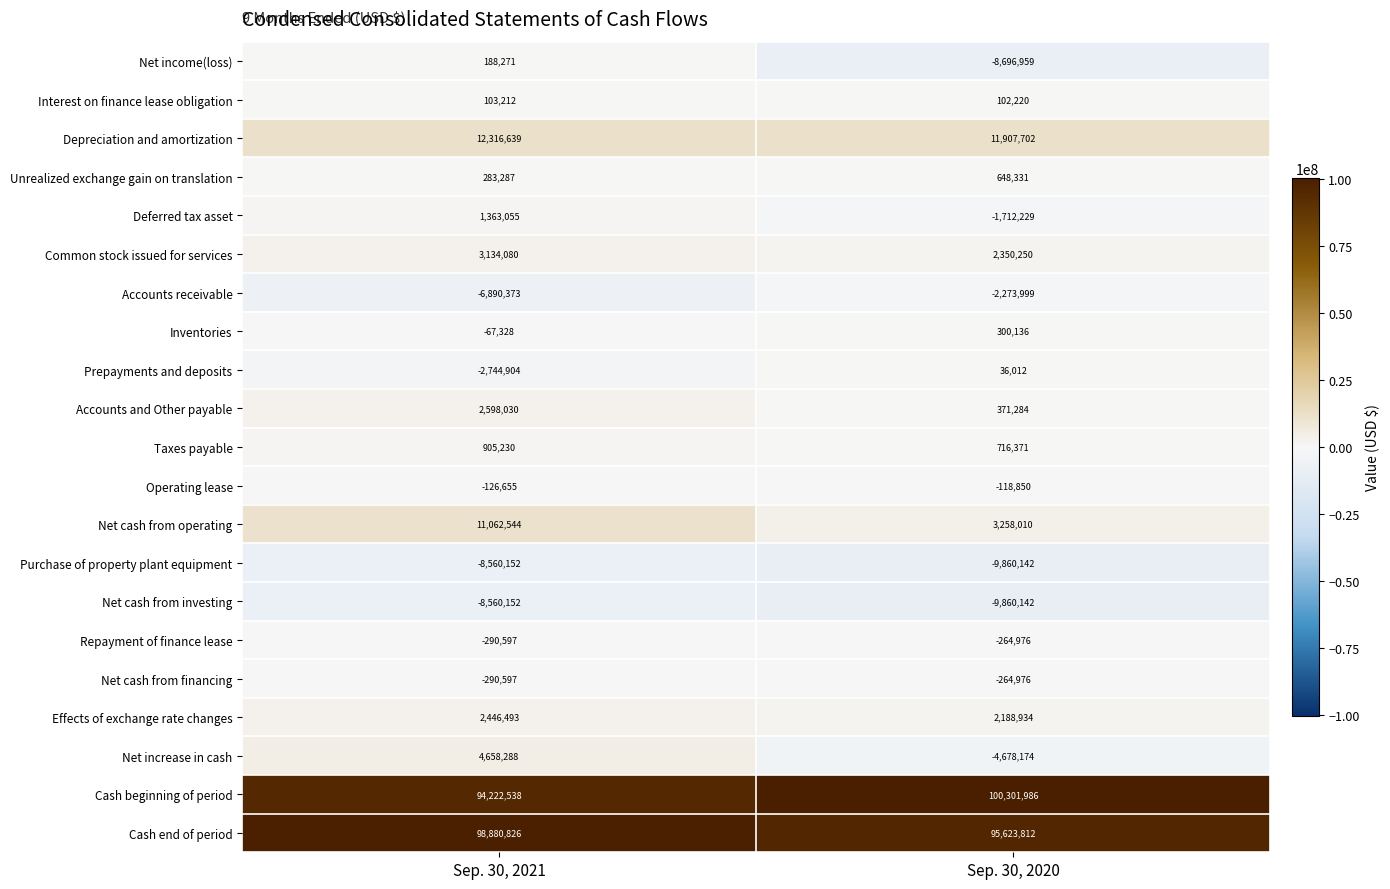

What is the difference between the Operating lease values at Sep. 30, 2020 and Sep. 30, 2021?

7805